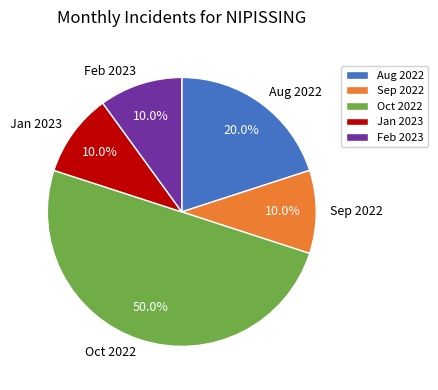

What is the ratio of the value at Sep 2022 to the value at Jan 2023?

1.0